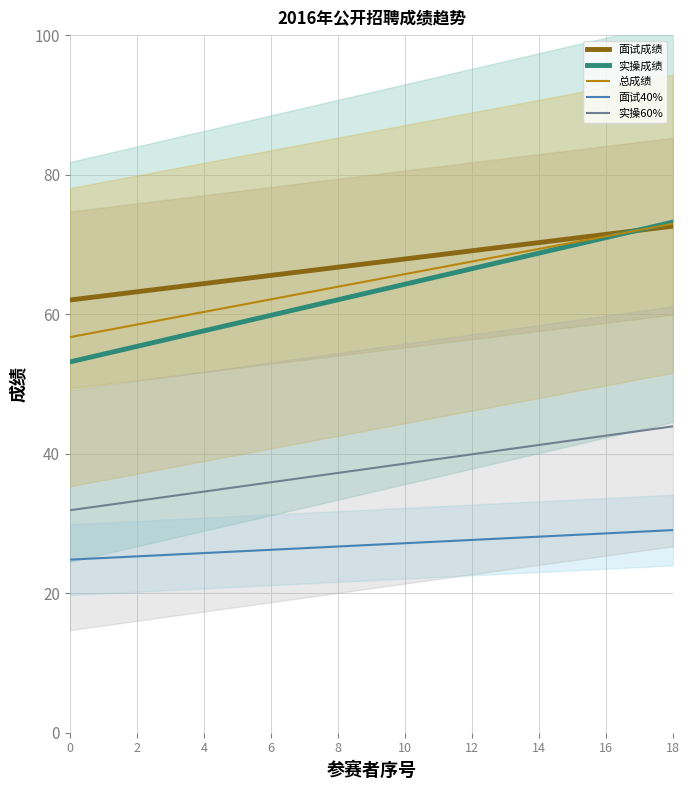

What is the sum of the 实操成绩 values at 16 and 12?

137.5